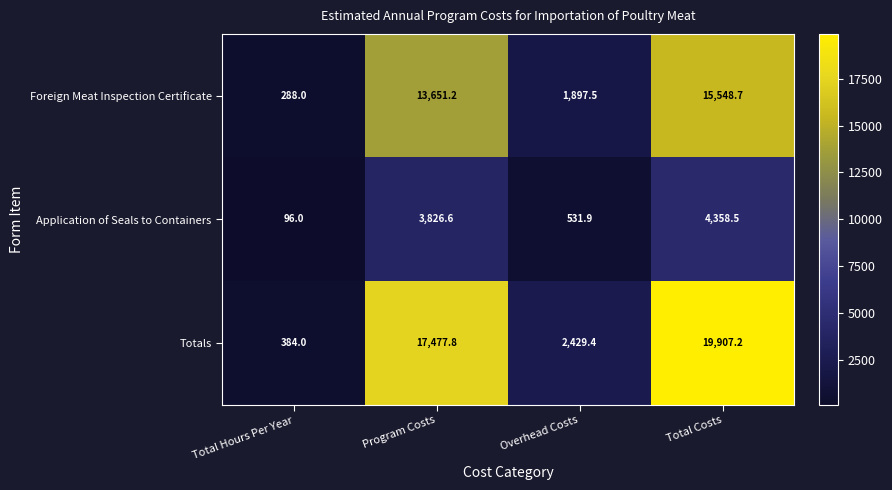

What is the sum of the Foreign Meat Inspection Certificate values at Total Costs and Total Hours Per Year?

15836.7